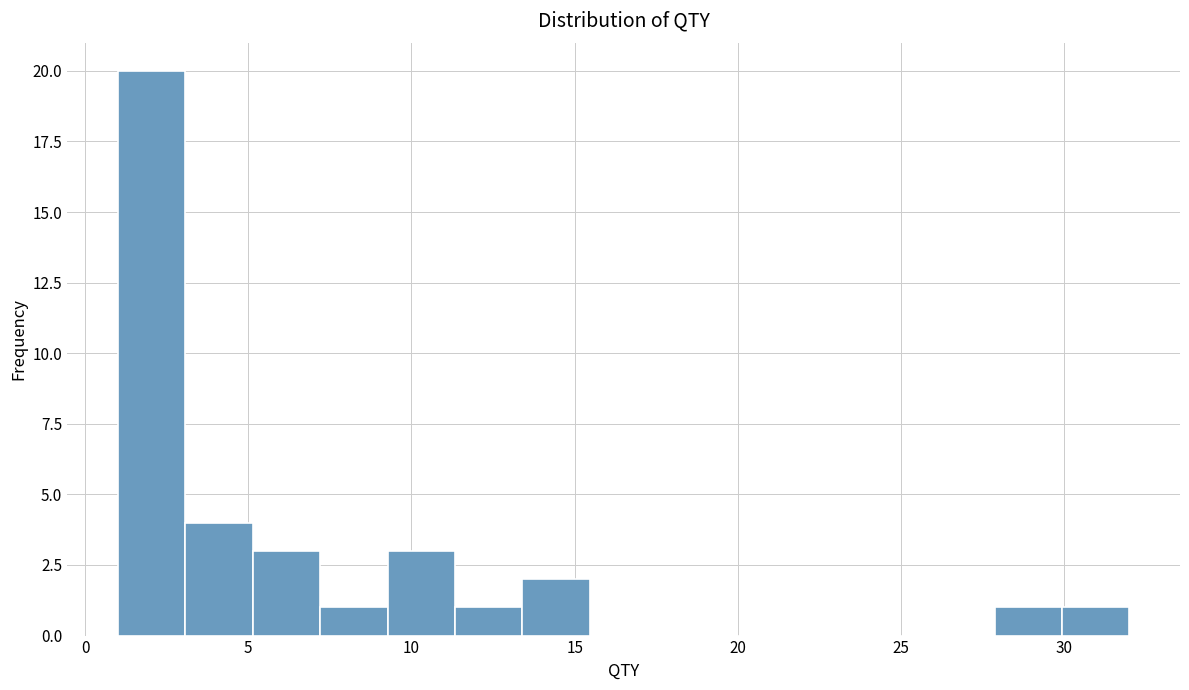

Which range on the x-axis has the tallest bar?

1.0 to 3.0